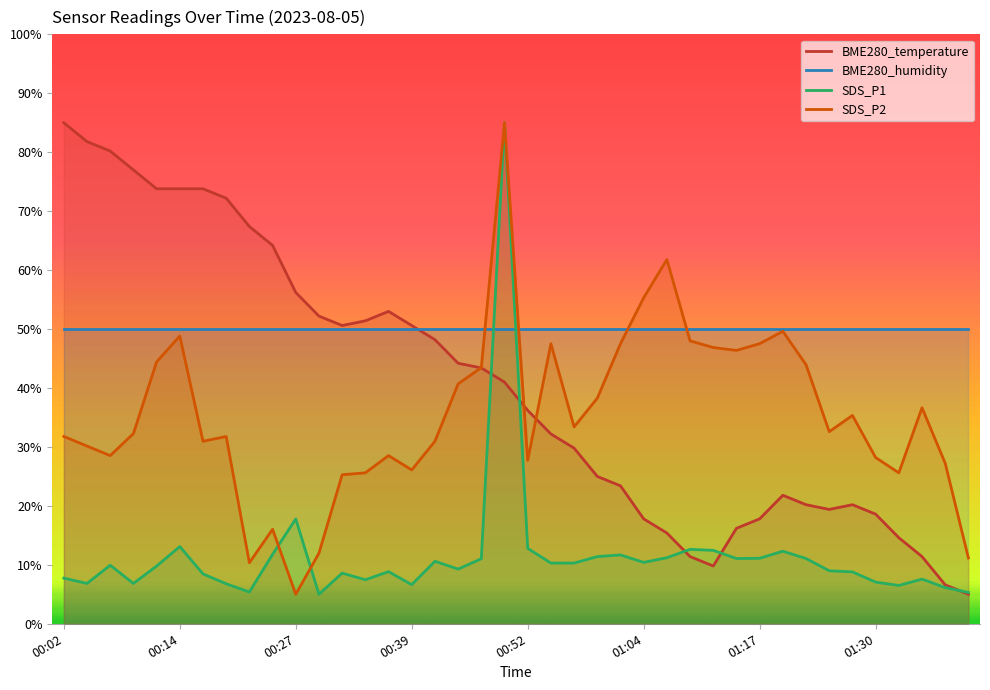

What is the total value across all series at 29?

123.7